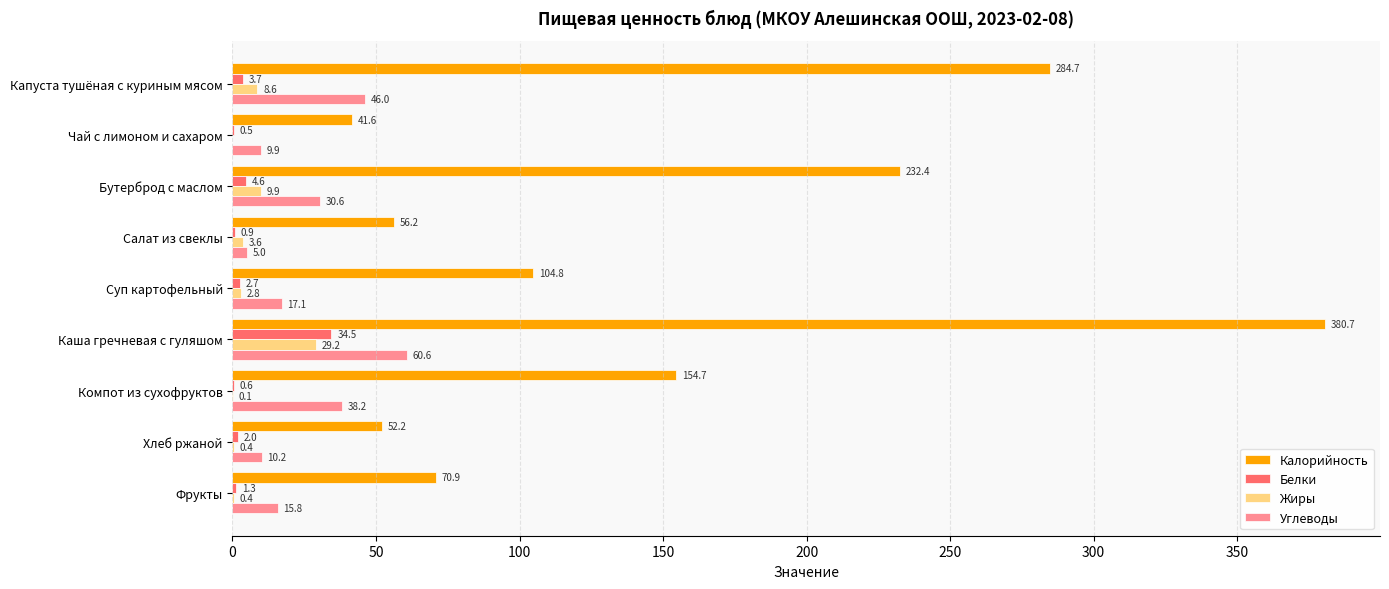

Is the value of Жиры at Капуста тушёная с куриным мясом greater than the value of Углеводы at Компот из сухофруктов?

No